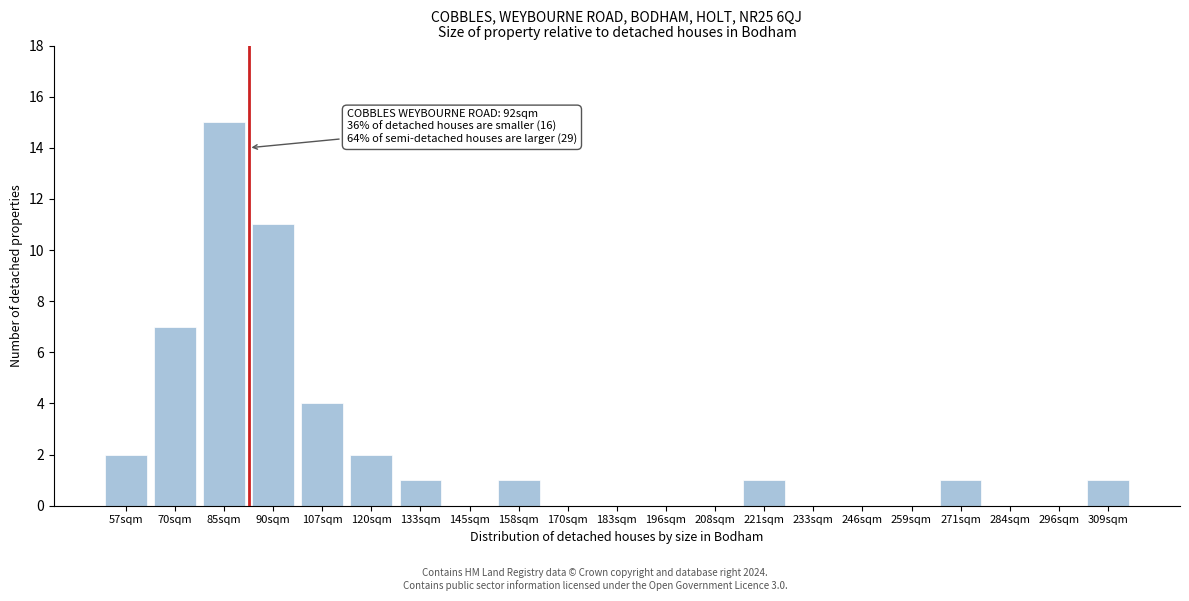

Reading left to right, transcribe all the data shown in this chart.

57sqm=2	70sqm=7	85sqm=15	90sqm=11	107sqm=4	120sqm=2	133sqm=1	145sqm=0	158sqm=1	170sqm=0	183sqm=0	196sqm=0	208sqm=0	221sqm=1	233sqm=0	246sqm=0	259sqm=0	271sqm=1	284sqm=0	296sqm=0	309sqm=1